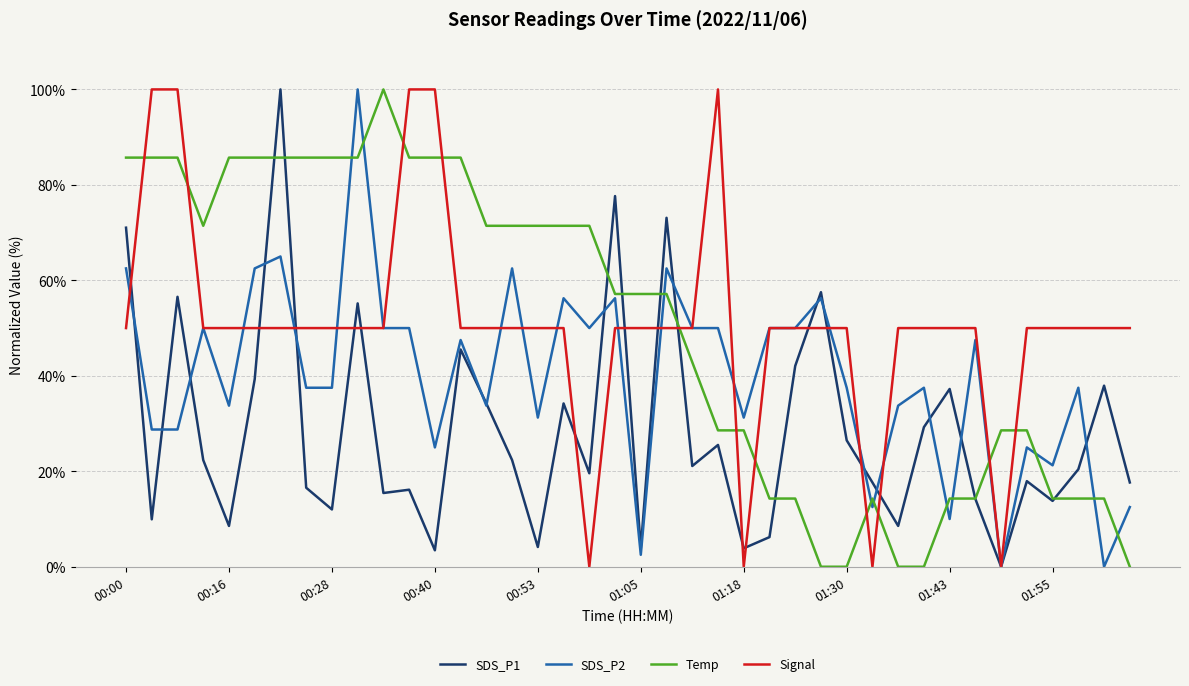

What is the maximum value for Signal?

100.0